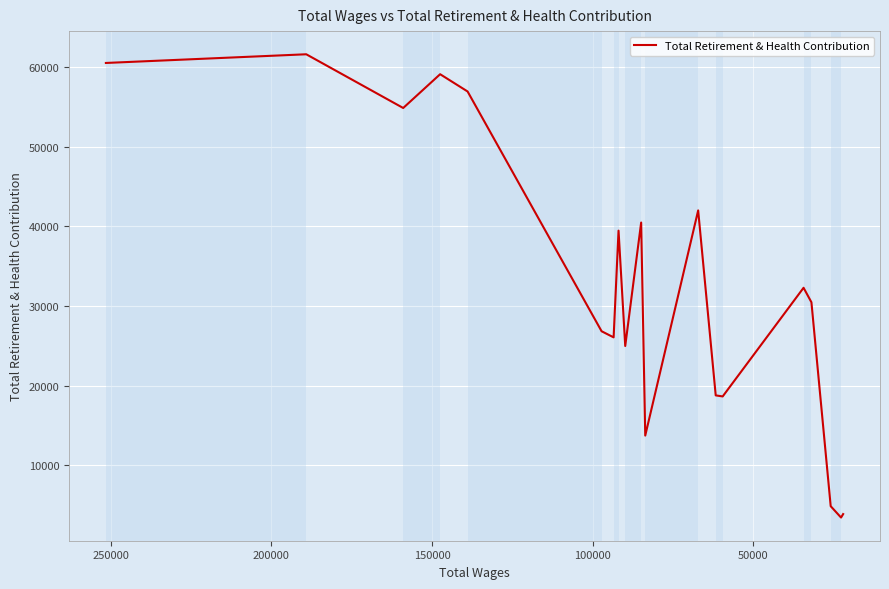

What is the smallest value displayed?

3452